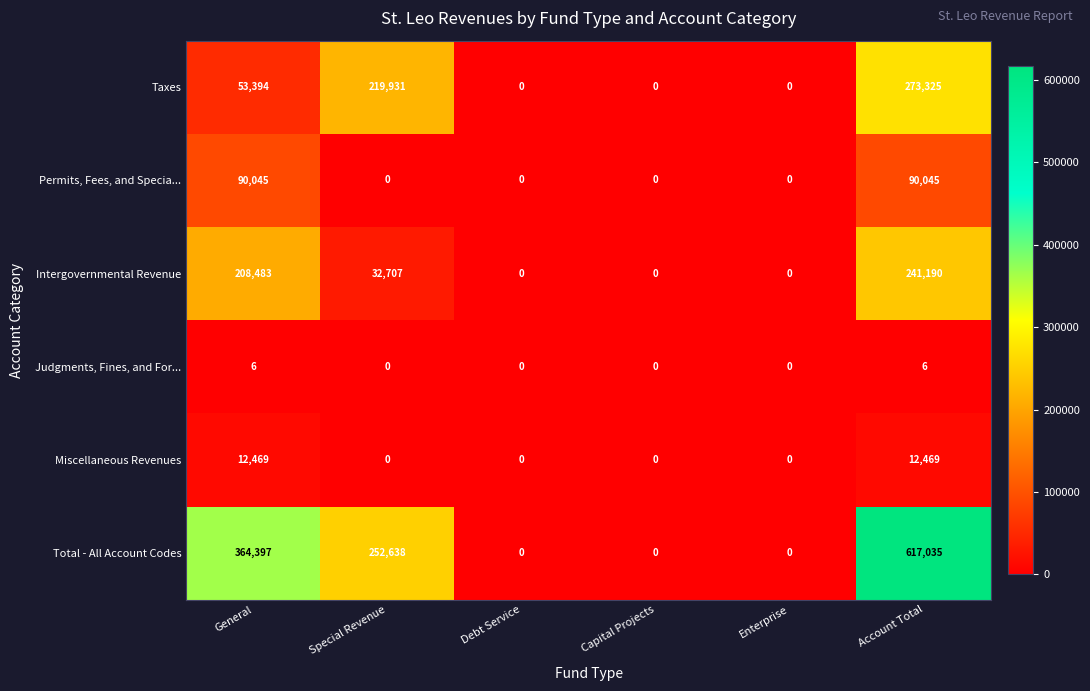

Count the number of data series in this chart.

6